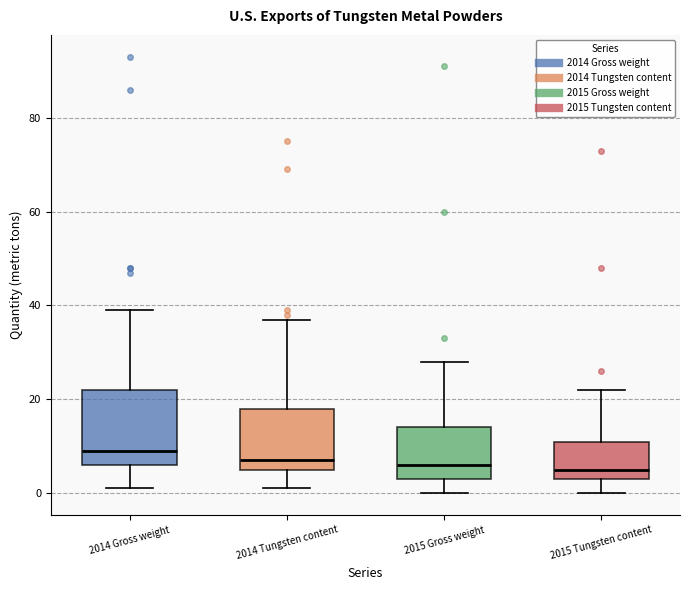

Which box has the highest median line?

2014 Gross weight